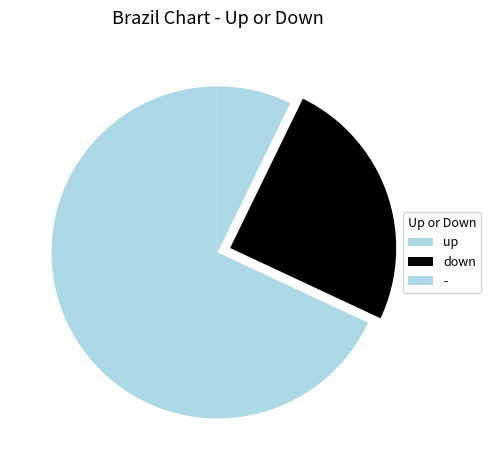

Which slice represents more than half of the pie?

up